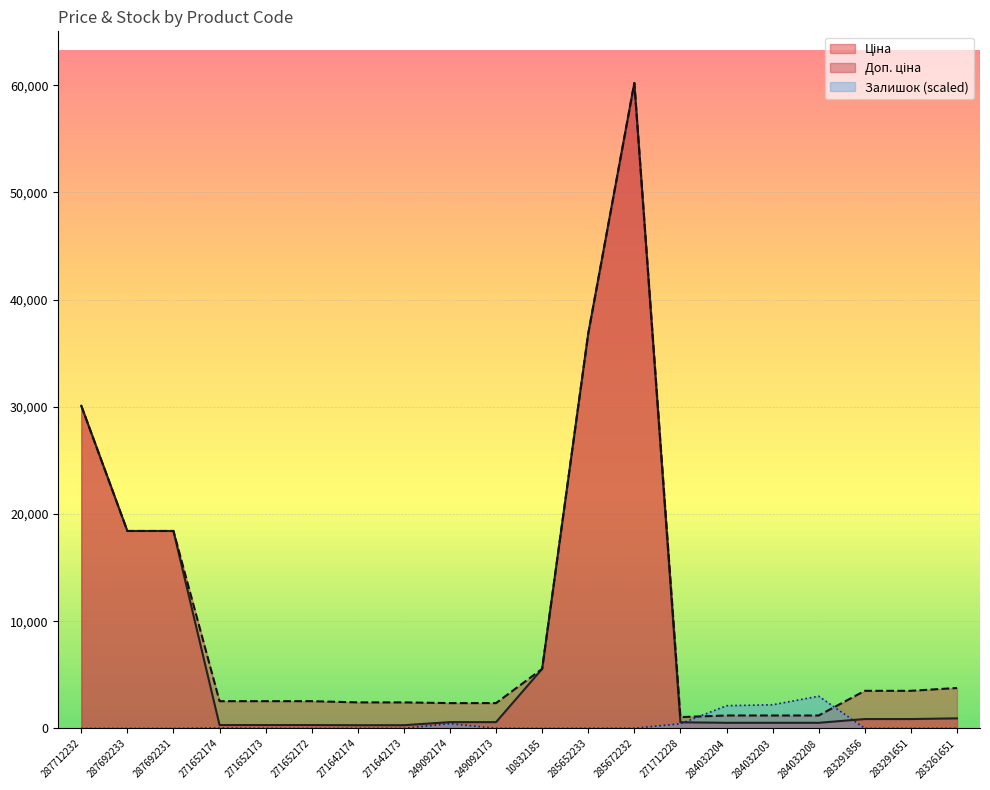

What is the total value across all series at 283291651?

4398.5